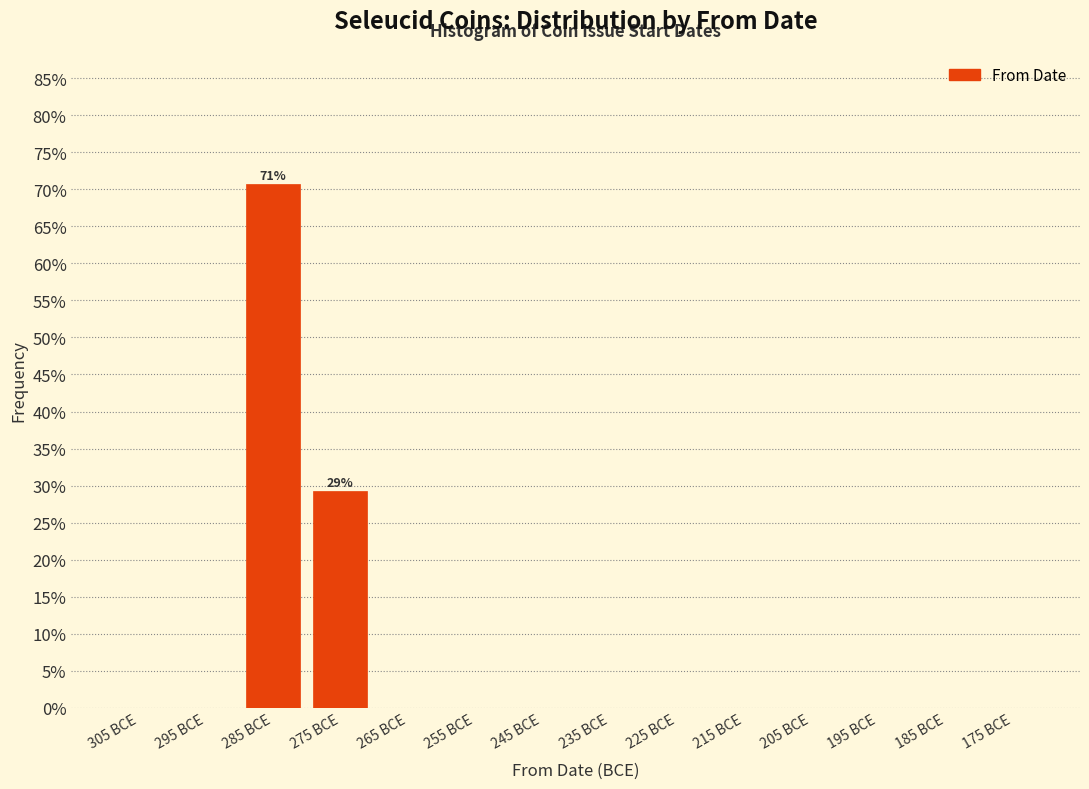

Reading right to left, list all the values displayed in this chart.

175 BCE=0.0	185 BCE=0.0	195 BCE=0.0	205 BCE=0.0	215 BCE=0.0	225 BCE=0.0	235 BCE=0.0	245 BCE=0.0	255 BCE=0.0	265 BCE=0.0	275 BCE=29.3	285 BCE=70.7	295 BCE=0.0	305 BCE=0.0